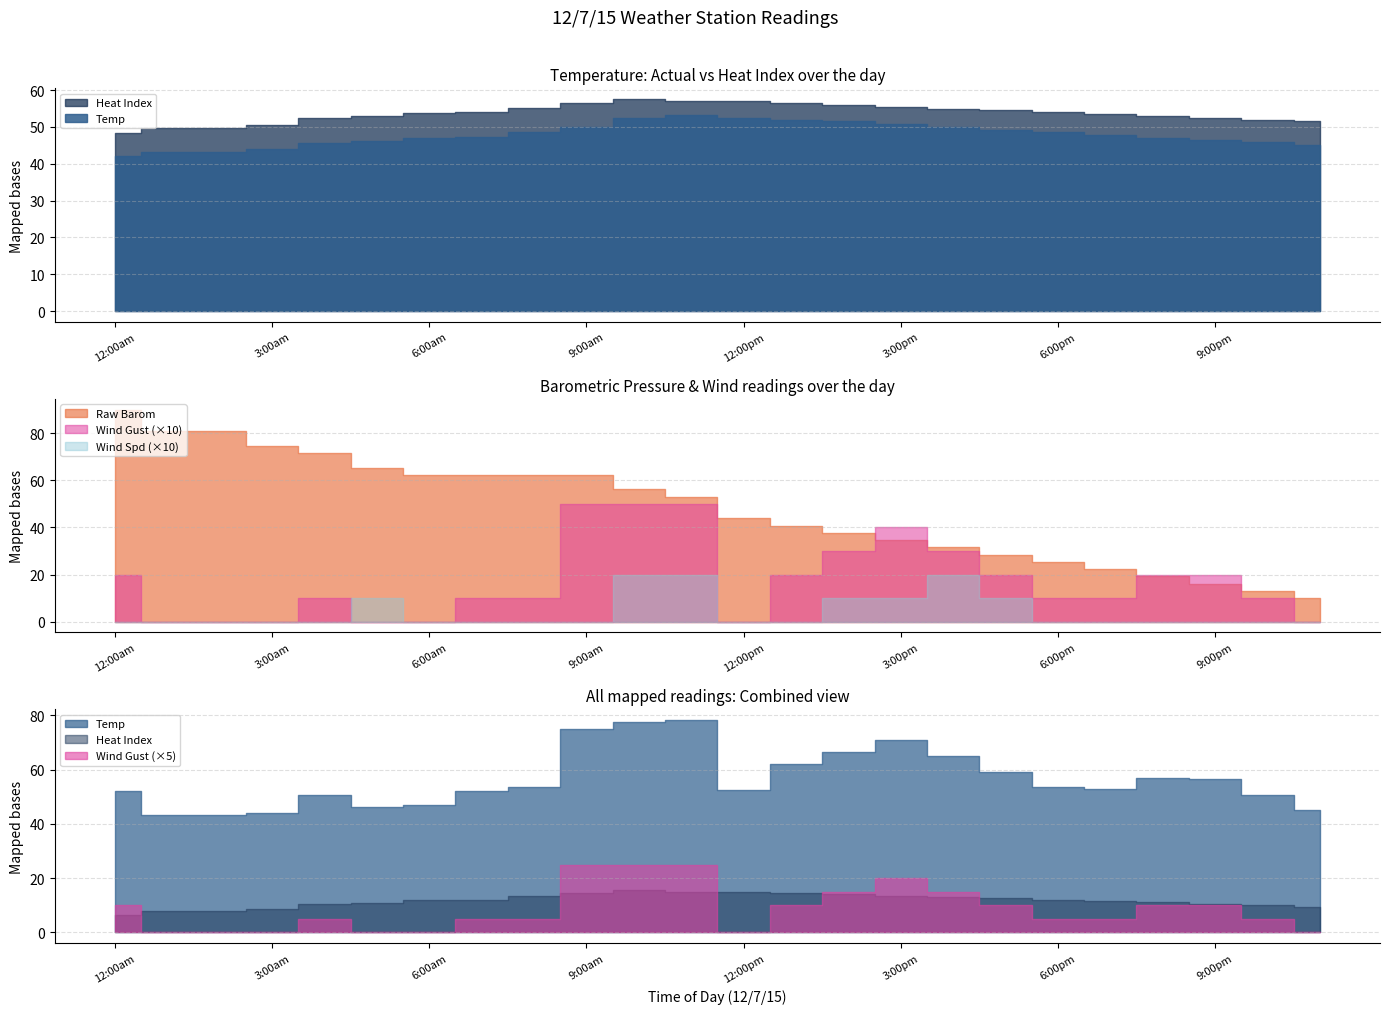

What is the sum of the Heat Index values at 2:00am and 5:00am?

102.7